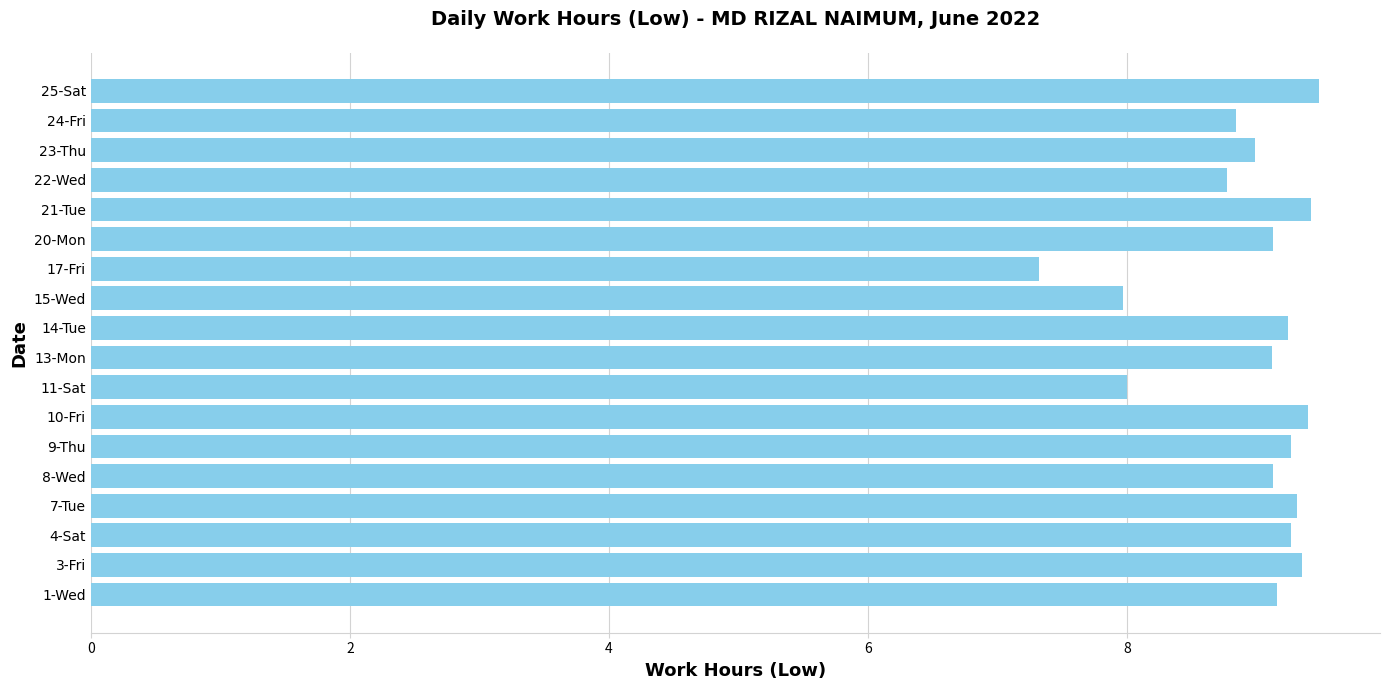

What is the ratio of the value at 13-Mon to the value at 15-Wed?

1.1